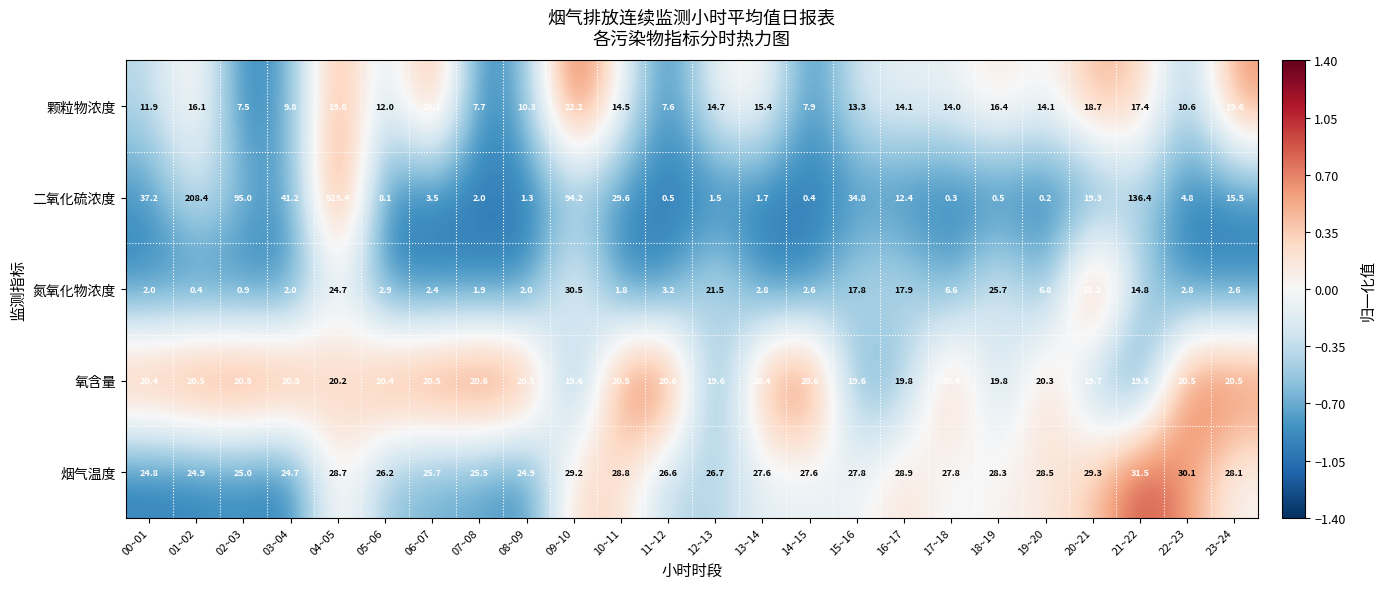

Rank the series by their maximum value, from highest to lowest.

二氧化硫浓度, 氮氧化物浓度, 烟气温度, 颗粒物浓度, 氧含量